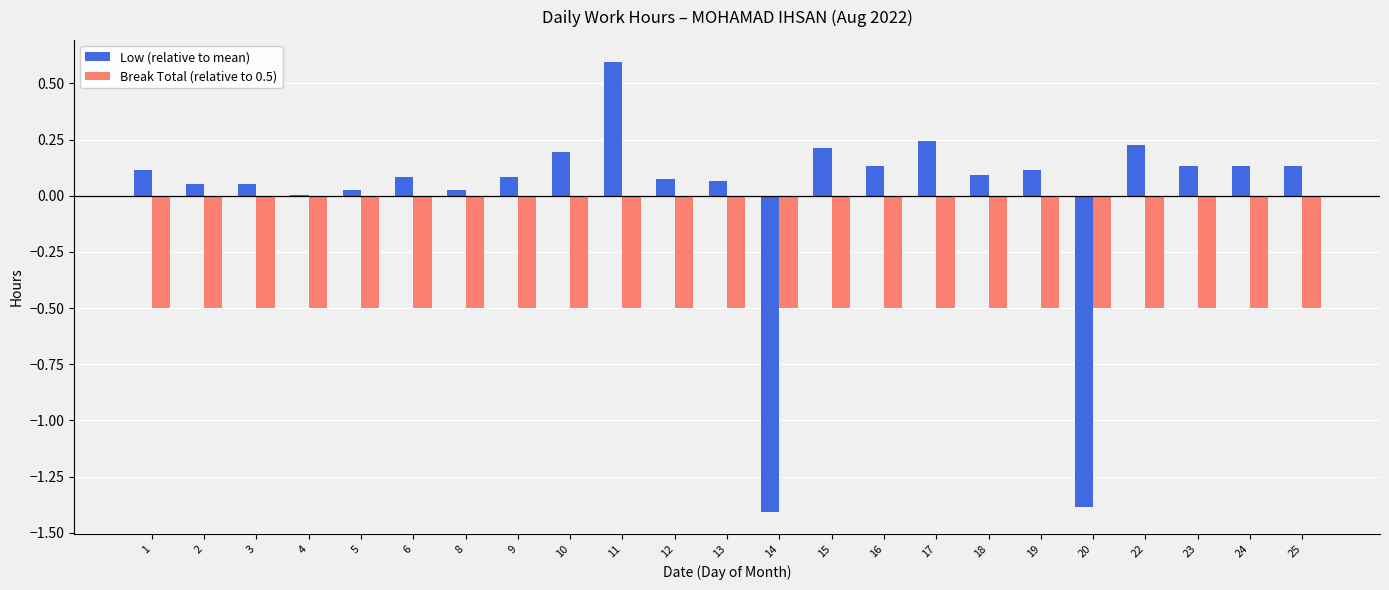

At which category does the chart reach its peak across all series?

11